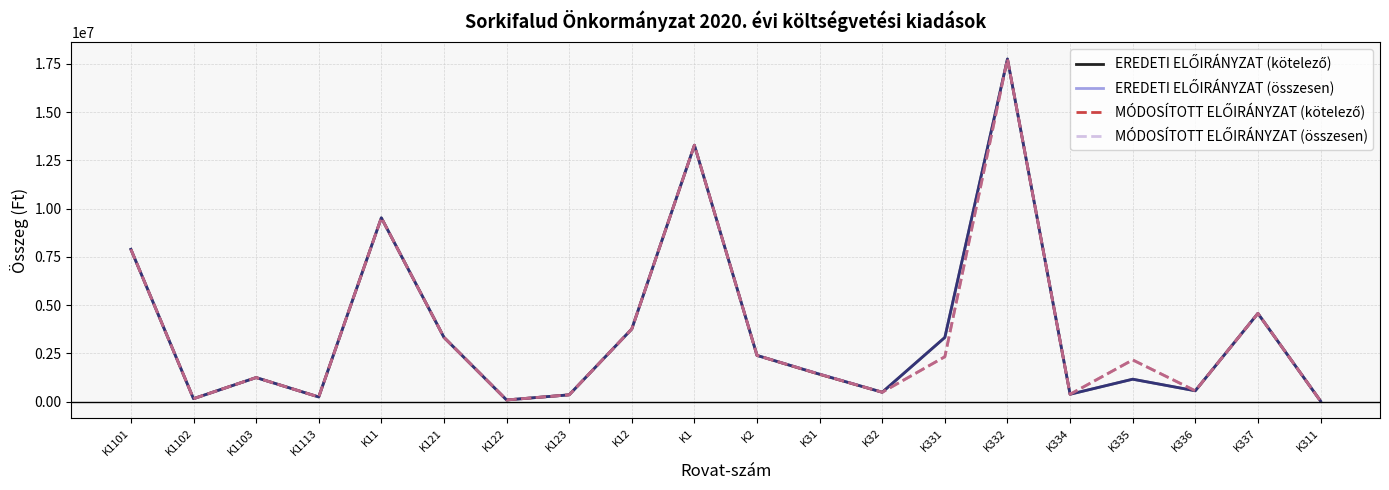

At which category is the sum across all series the highest?

K332